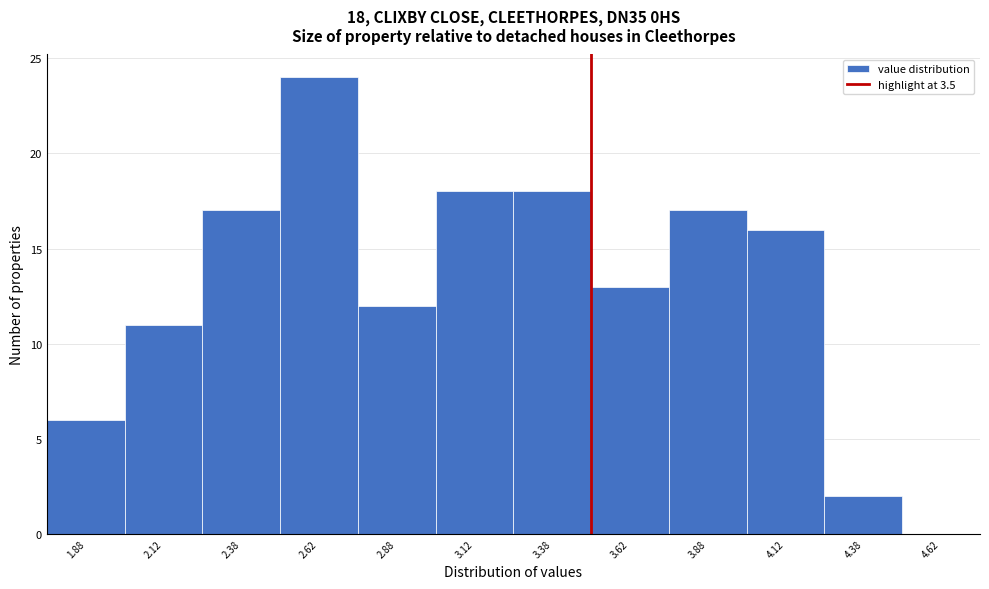

Over which range of the x-axis is the bar tallest?

2.50 to 2.75